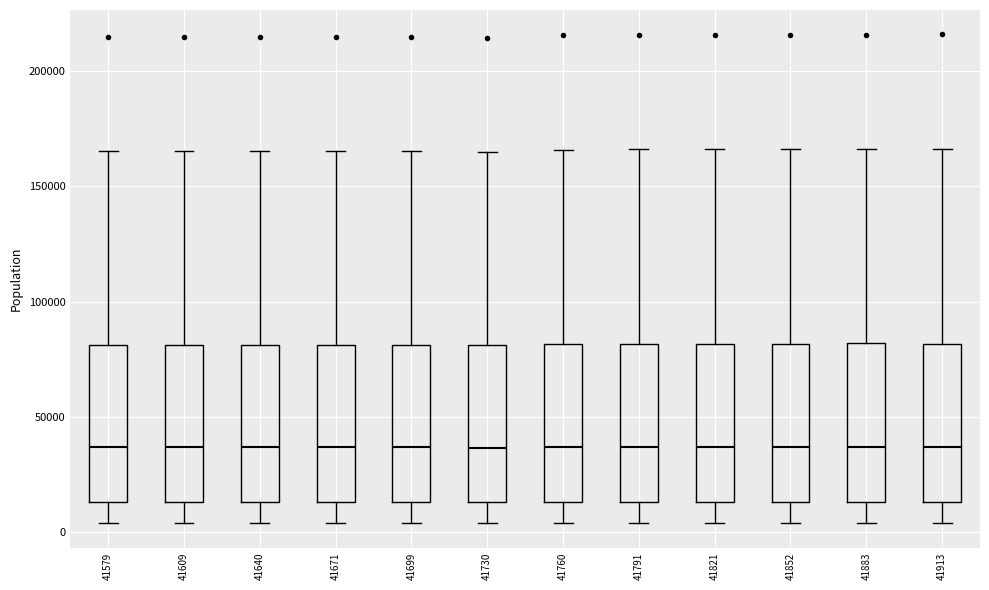

Reading left to right, read every box against the y-axis: the position of its median line, the range the box covers, and the ends of its whiskers. The values are not printed on the chart, so give them approximately, as read against the axis.

41579: median 35000, box 15000 to 80000, whiskers 5000 to 165000
41609: median 35000, box 15000 to 80000, whiskers 5000 to 165000
41640: median 35000, box 15000 to 80000, whiskers 5000 to 165000
41671: median 35000, box 15000 to 80000, whiskers 5000 to 165000
41699: median 35000, box 15000 to 80000, whiskers 5000 to 165000
41730: median 35000, box 15000 to 80000, whiskers 5000 to 165000
41760: median 35000, box 15000 to 80000, whiskers 5000 to 165000
41791: median 35000, box 15000 to 80000, whiskers 5000 to 165000
41821: median 35000, box 15000 to 80000, whiskers 5000 to 165000
41852: median 35000, box 15000 to 80000, whiskers 5000 to 165000
41883: median 35000, box 15000 to 80000, whiskers 5000 to 165000
41913: median 35000, box 15000 to 80000, whiskers 5000 to 165000